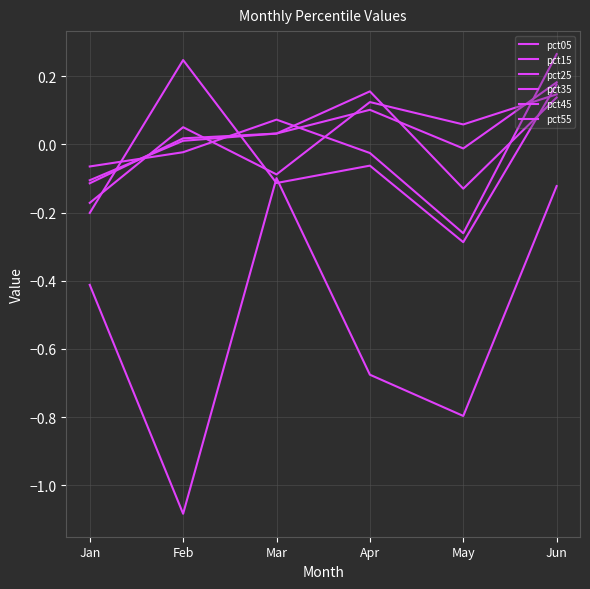

Is this an area chart (filled region under the line)?

No